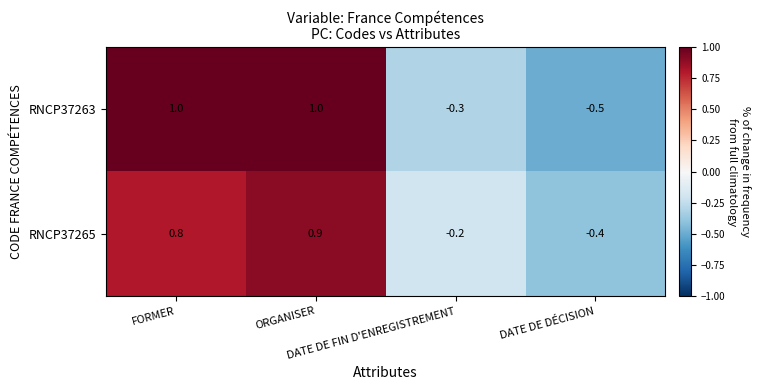

What is the maximum value for RNCP37263?

1.0